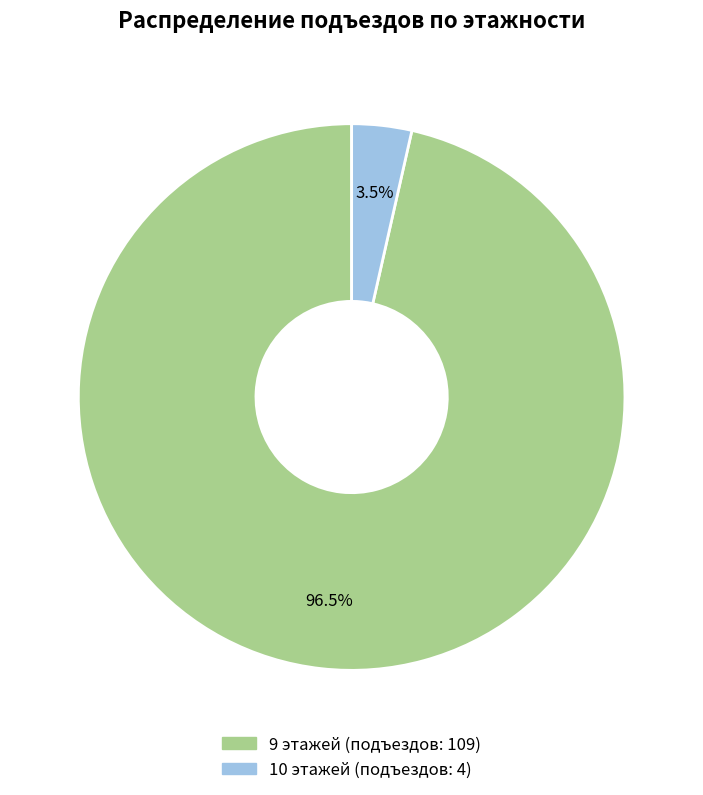

Which has a higher value, 9 этажей (подъездов: 109) or 10 этажей (подъездов: 4)?

9 этажей (подъездов: 109)